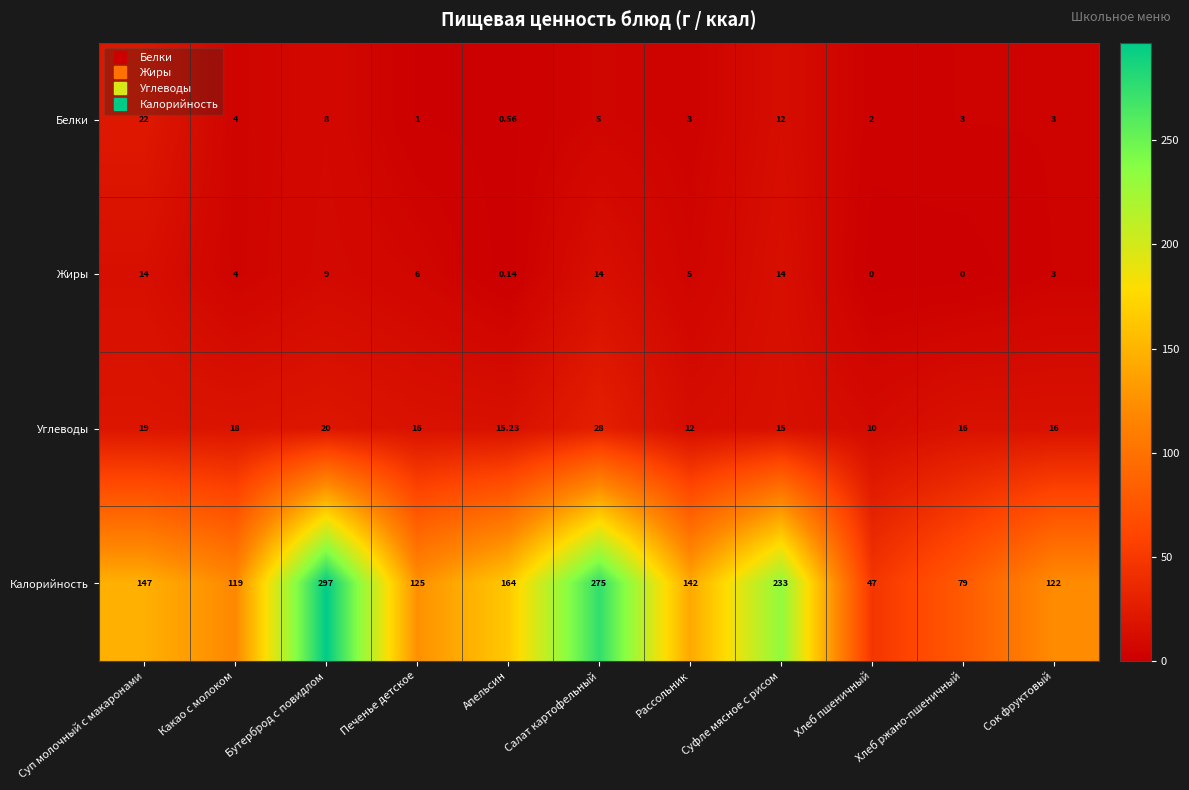

At which label does Белки reach its minimum?

Апельсин